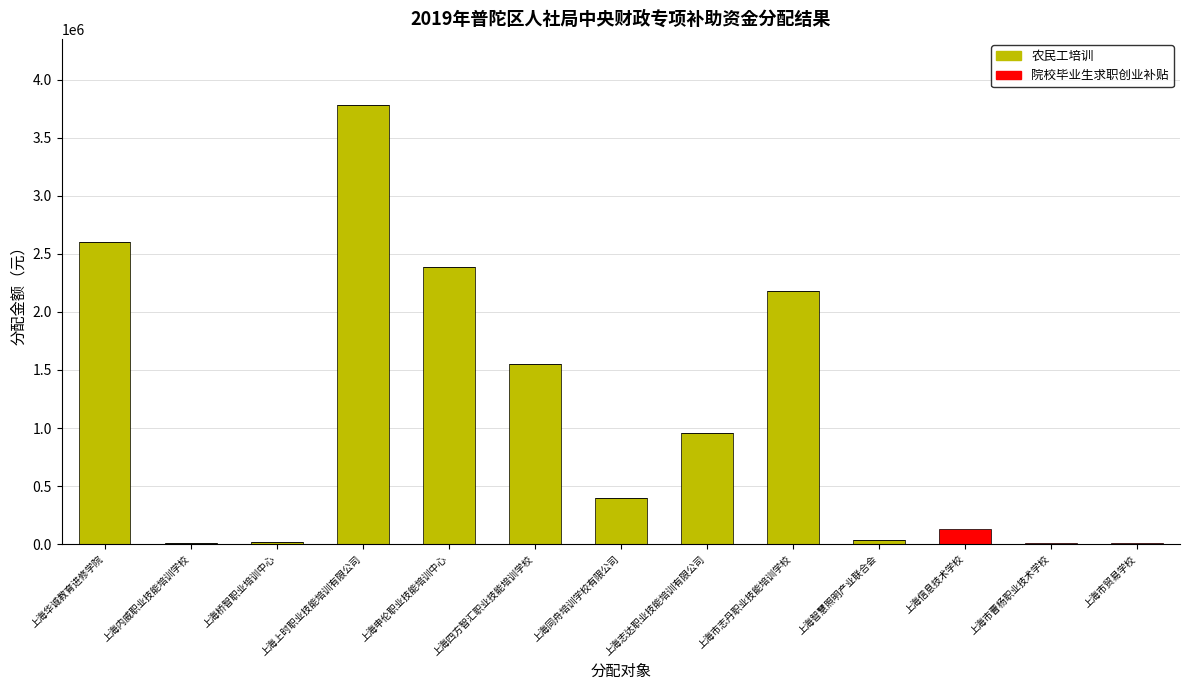

At which label is 农民工培训 closest to 1892276?

上海市志丹职业技能培训学校